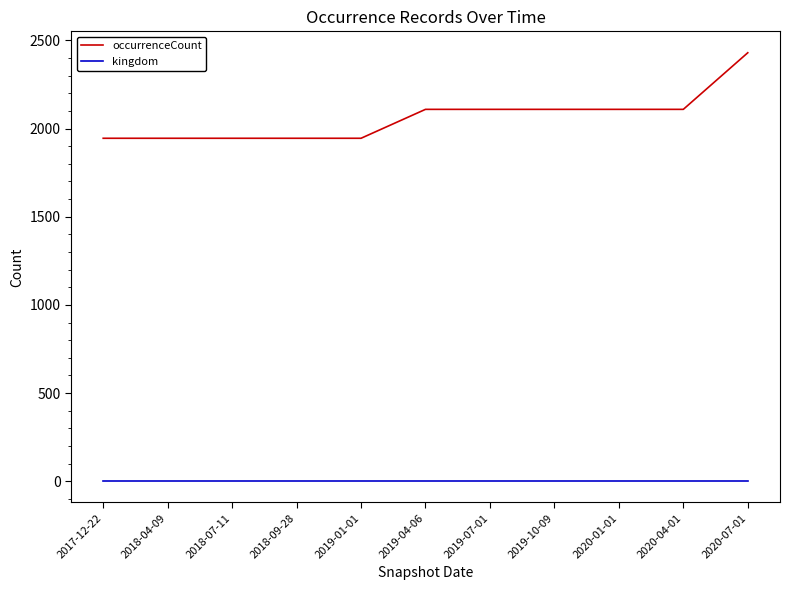

What is the total value across all series at 2018-09-28?

1946